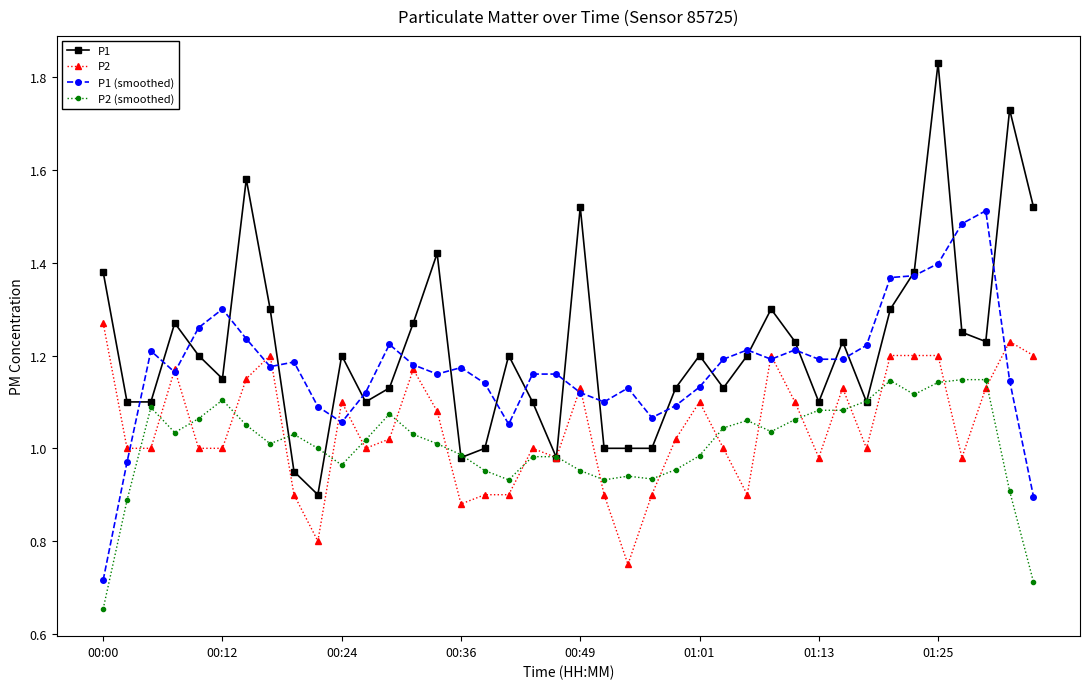

List the series in order of their peak value, lowest first.

P2 (smoothed), P2, P1 (smoothed), P1